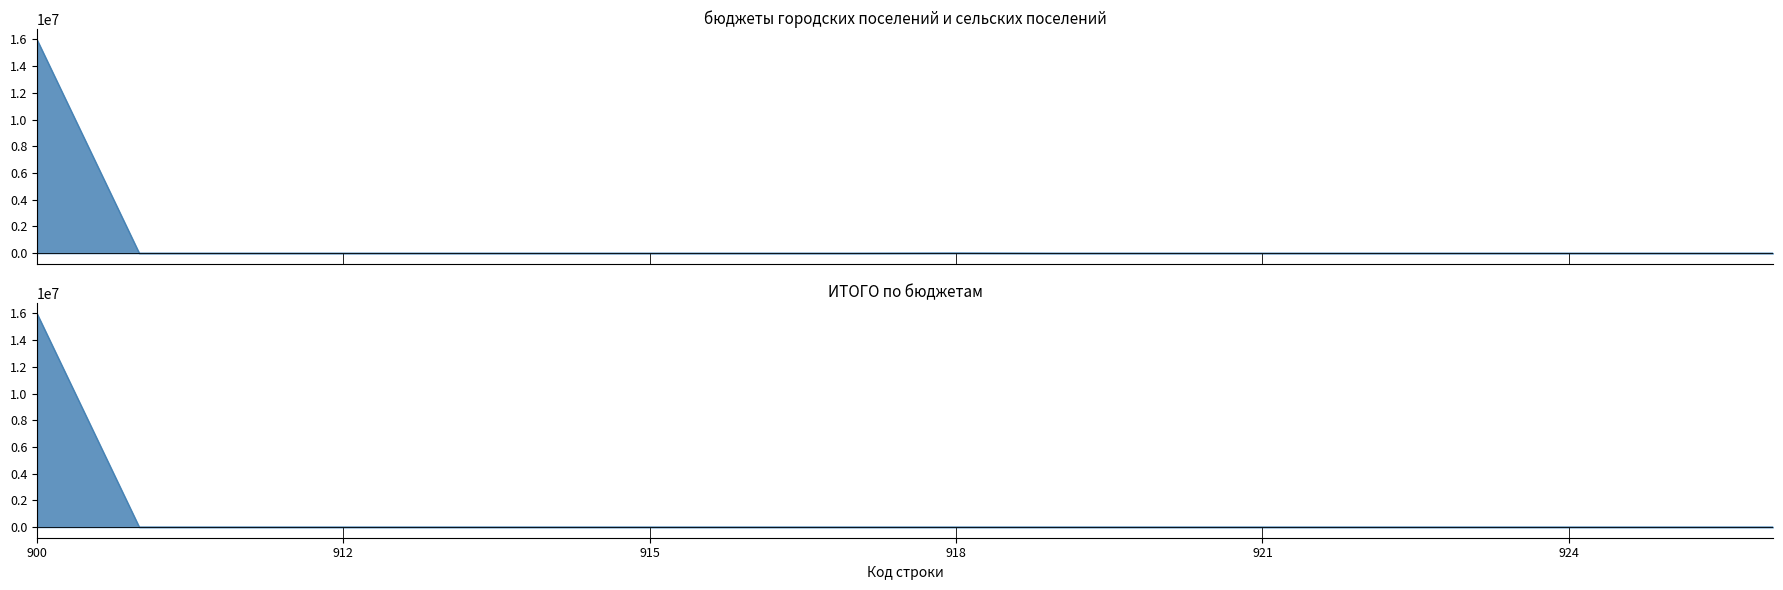

Which series has the largest range (max minus min)?

ИТОГО